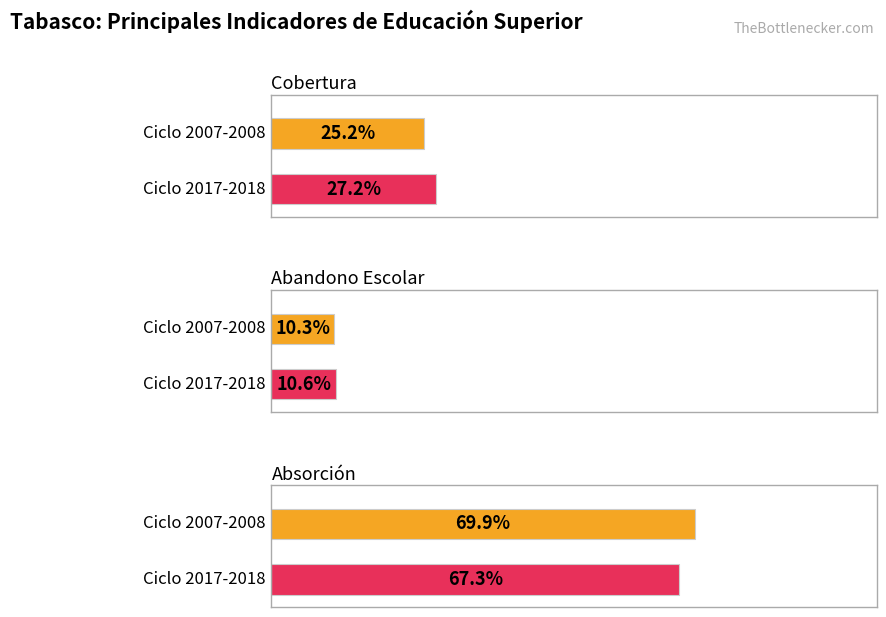

How many data points does each series have?

2